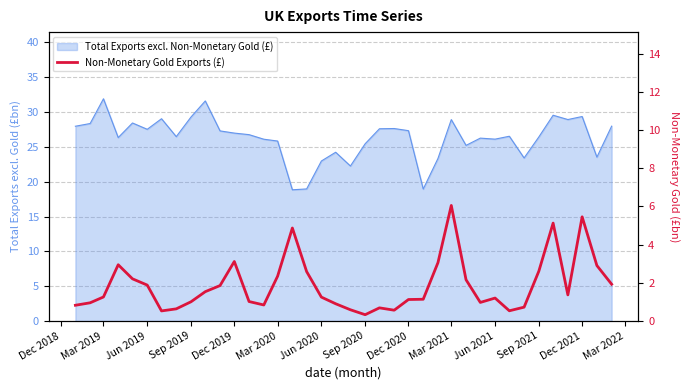

Does the chart display data point markers on the line(s)?

No